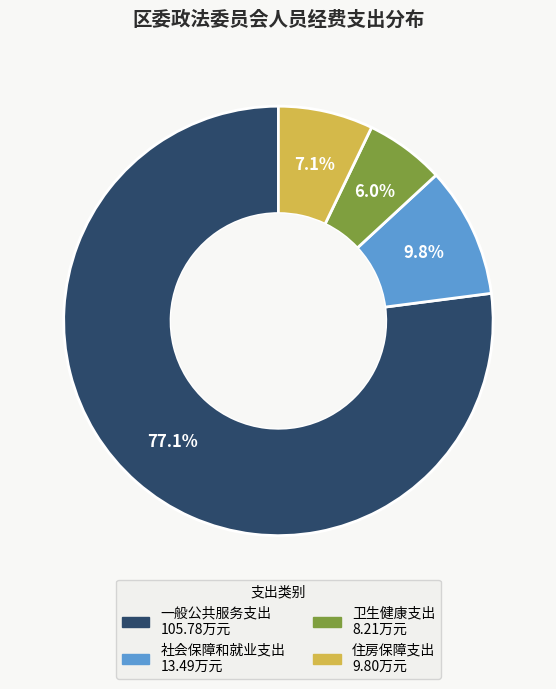

What is the largest slice in the pie chart?

一般公共服务支出